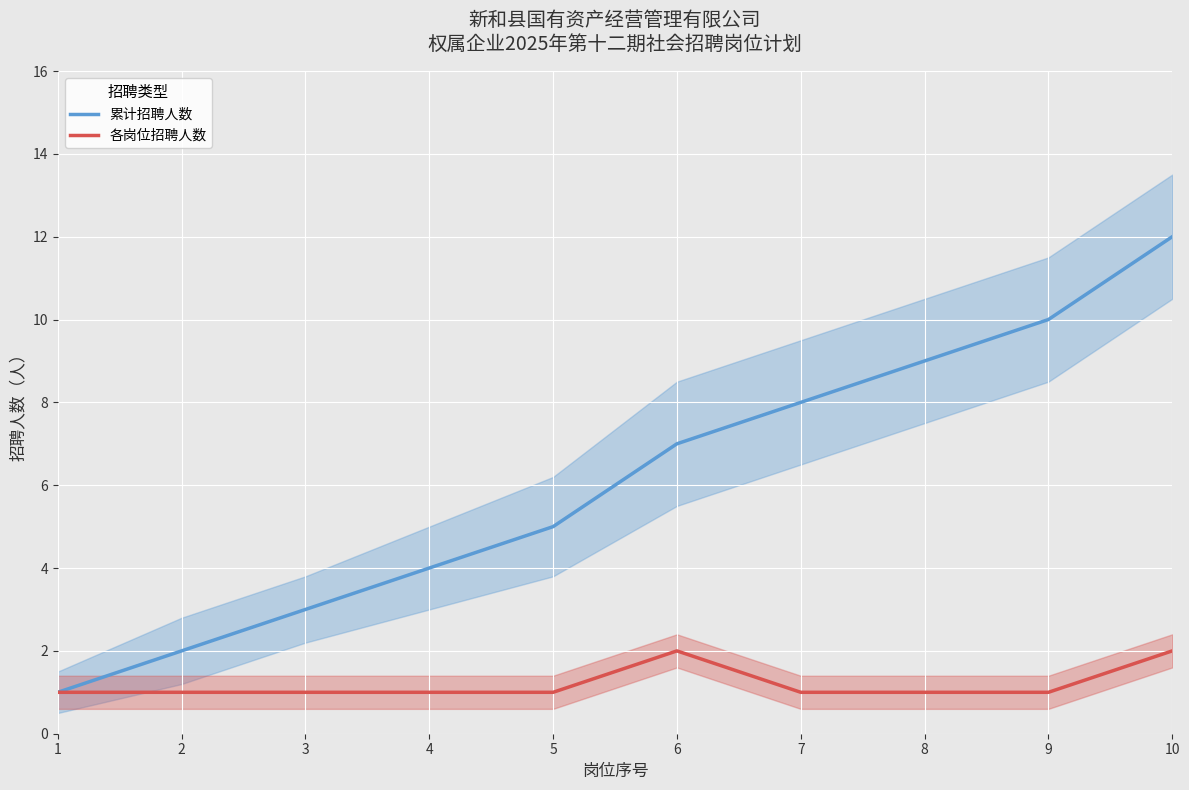

Does the chart display data point markers on the line(s)?

No